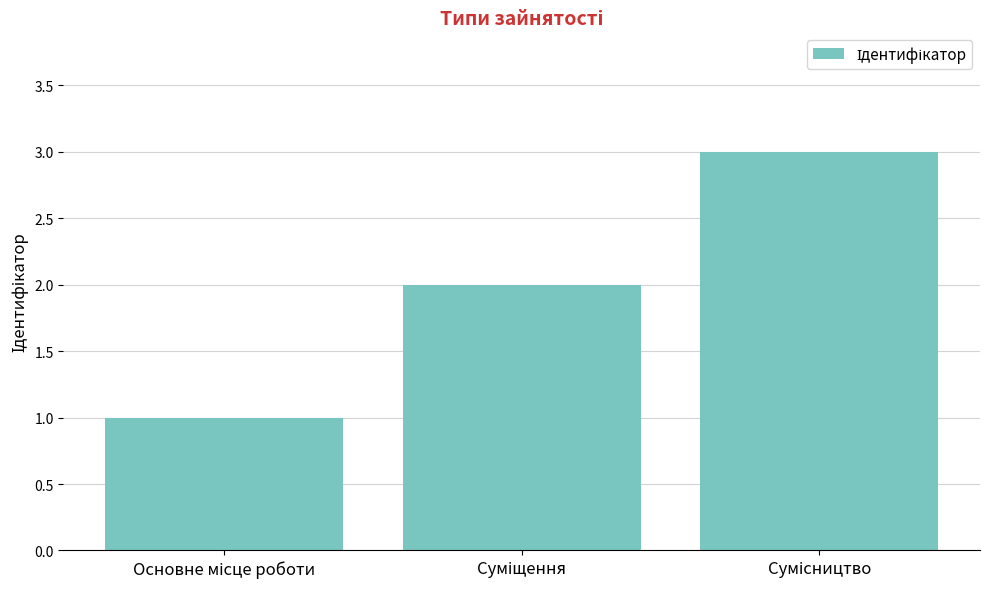

What is the value of the 3rd bar from the left?

3